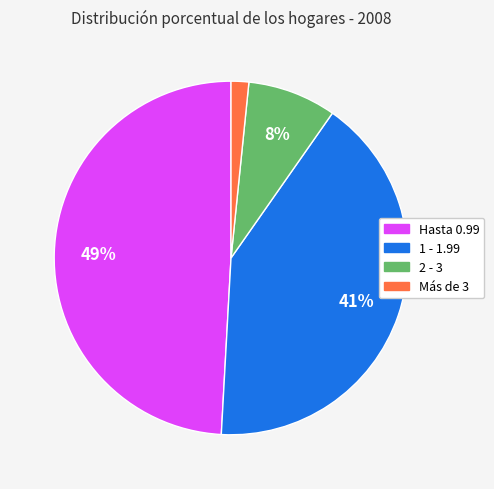

Count the number of slices in the pie.

4